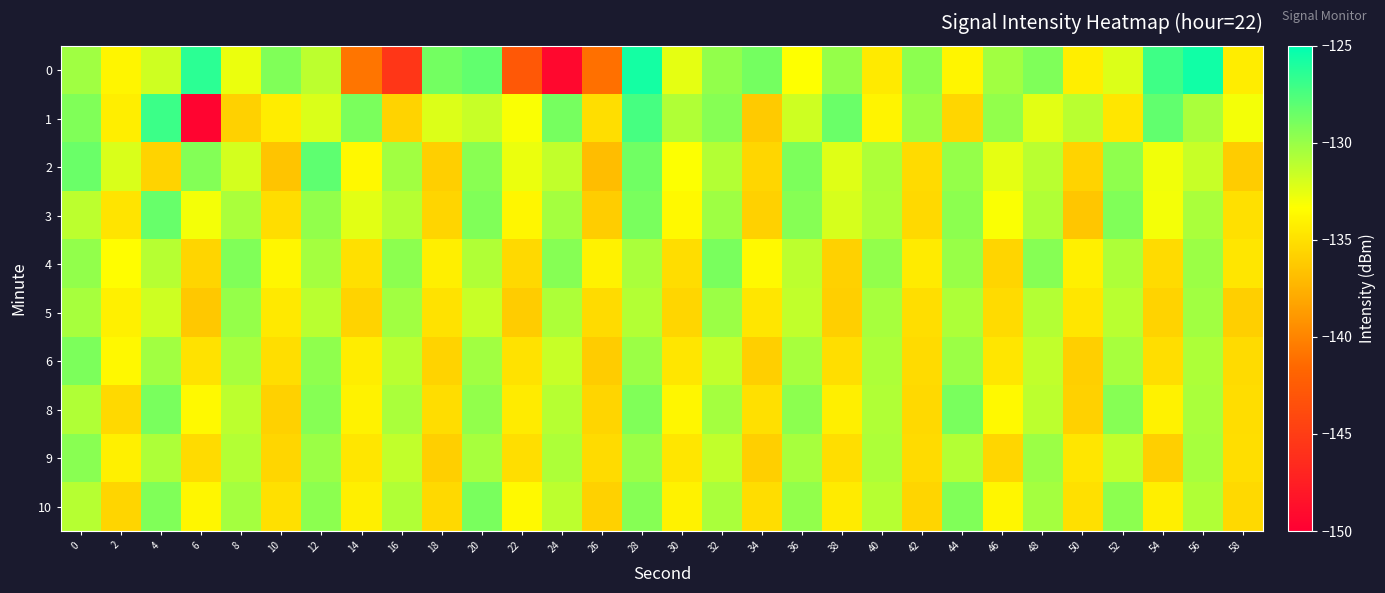

What is the total value across all series at 0?

-1299.9